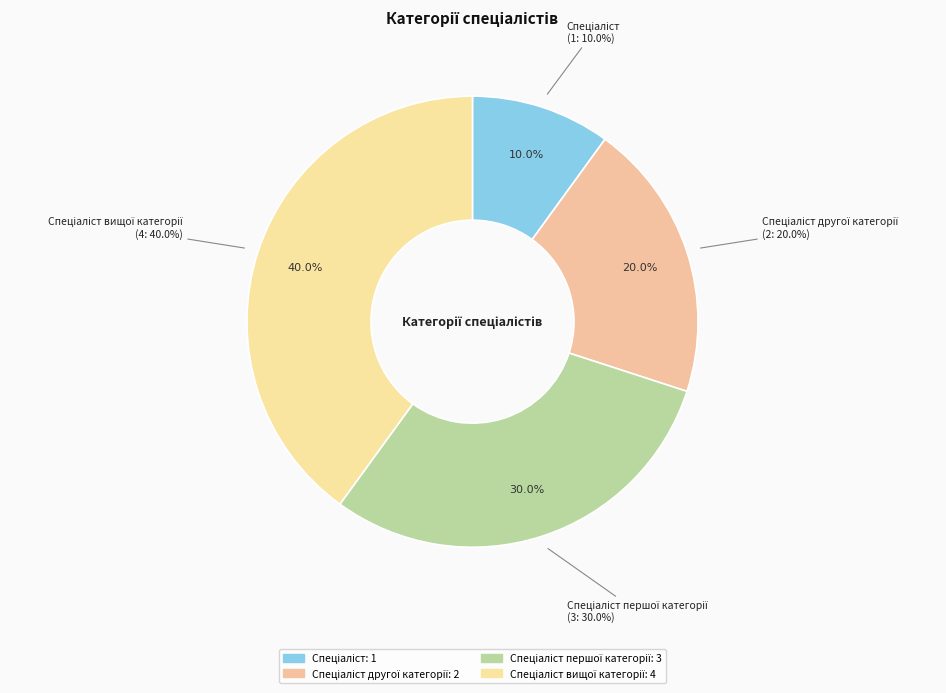

What is the change in value from Спеціаліст to Спеціаліст другої категорії?

+1